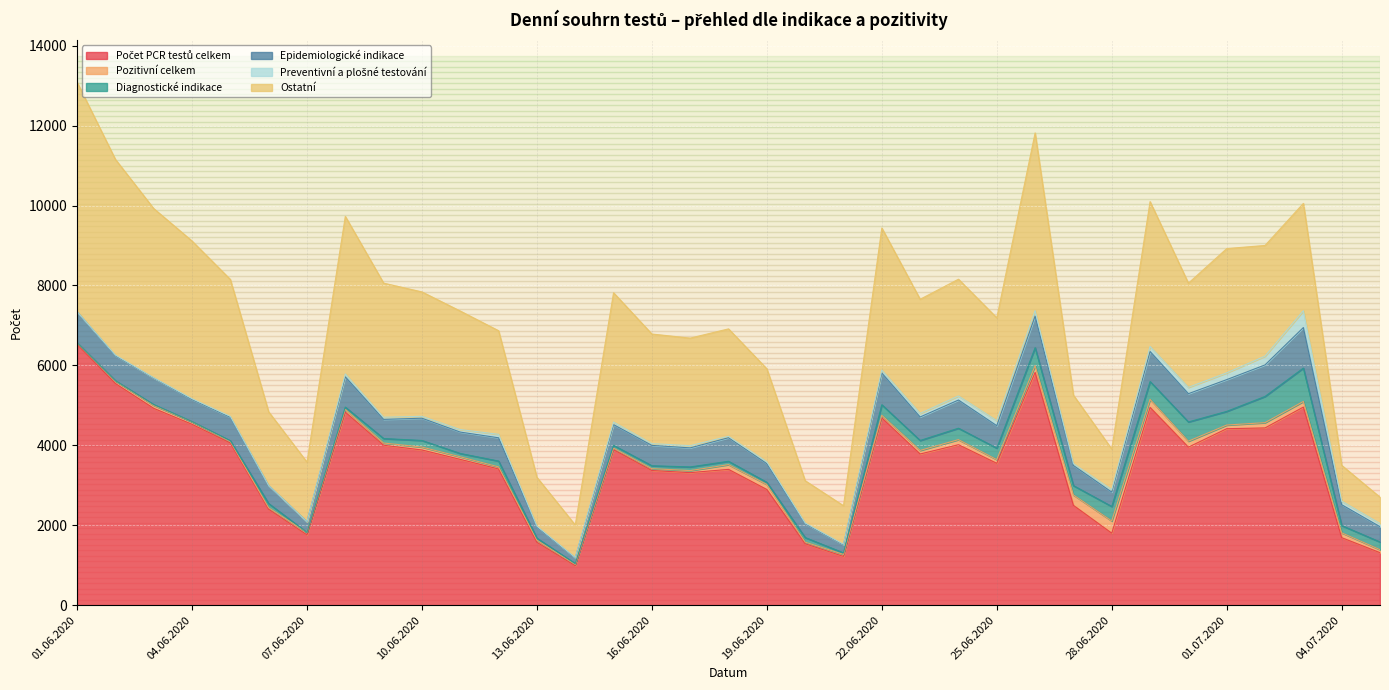

Is the value of Diagnostické indikace at 20.06.2020 greater than the value of Počet PCR testů celkem at 29.06.2020?

No